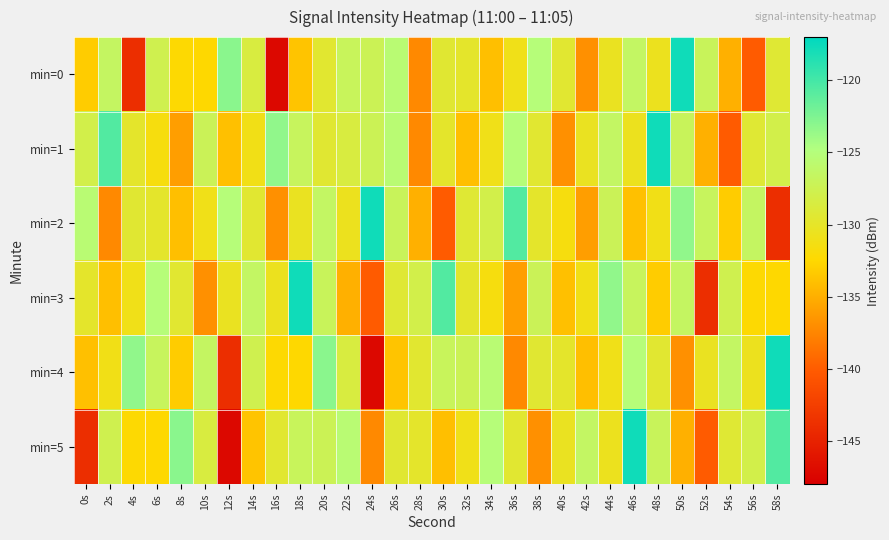

Reading left to right, what are all the values shown in this chart?

min=0: 0s=-133.2	2s=-126.6	4s=-143.9	6s=-127.7	8s=-132.4	10s=-132.5	12s=-123.0	14s=-128.6	16s=-147.2	18s=-133.8	20s=-129.6	22s=-127.0	24s=-127.3	26s=-125.5	28s=-137.3	30s=-129.4	32s=-129.9	34s=-134.0	36s=-131.0	38s=-125.2	40s=-129.5	42s=-136.9	44s=-130.5	46s=-126.5	48s=-130.6	50s=-117.7	52s=-127.0	54s=-135.0	56s=-140.1	58s=-129.3
min=1: 0s=-128.0	2s=-120.6	4s=-129.8	6s=-131.6	8s=-136.0	10s=-127.2	12s=-134.0	14s=-131.1	16s=-123.3	18s=-126.9	20s=-129.4	22s=-128.6	24s=-127.3	26s=-125.5	28s=-137.3	30s=-129.9	32s=-134.0	34s=-131.0	36s=-125.2	38s=-129.5	40s=-136.9	42s=-130.5	44s=-126.5	46s=-130.6	48s=-117.7	50s=-127.0	52s=-135.0	54s=-140.1	56s=-129.3	58s=-128.0
min=2: 0s=-125.5	2s=-137.3	4s=-129.4	6s=-129.9	8s=-134.0	10s=-131.0	12s=-125.2	14s=-129.5	16s=-136.9	18s=-130.5	20s=-126.5	22s=-130.6	24s=-117.7	26s=-127.0	28s=-135.0	30s=-140.1	32s=-129.3	34s=-128.0	36s=-120.6	38s=-129.8	40s=-131.6	42s=-136.0	44s=-127.2	46s=-134.0	48s=-131.1	50s=-123.3	52s=-126.9	54s=-133.2	56s=-126.6	58s=-143.9
min=3: 0s=-129.9	2s=-134.0	4s=-131.0	6s=-125.2	8s=-129.5	10s=-136.9	12s=-130.5	14s=-126.5	16s=-130.6	18s=-117.7	20s=-127.0	22s=-135.0	24s=-140.1	26s=-129.3	28s=-128.0	30s=-120.6	32s=-129.8	34s=-131.6	36s=-136.0	38s=-127.2	40s=-134.0	42s=-131.1	44s=-123.3	46s=-126.9	48s=-133.2	50s=-126.6	52s=-143.9	54s=-127.7	56s=-132.4	58s=-132.5
min=4: 0s=-134.0	2s=-131.1	4s=-123.3	6s=-126.9	8s=-133.2	10s=-126.6	12s=-143.9	14s=-127.7	16s=-132.4	18s=-132.5	20s=-123.0	22s=-128.6	24s=-147.2	26s=-133.8	28s=-129.6	30s=-127.0	32s=-127.3	34s=-125.5	36s=-137.3	38s=-129.4	40s=-129.9	42s=-134.0	44s=-131.0	46s=-125.2	48s=-129.5	50s=-136.9	52s=-130.5	54s=-126.5	56s=-130.6	58s=-117.7
min=5: 0s=-143.9	2s=-127.7	4s=-132.4	6s=-132.5	8s=-123.0	10s=-128.6	12s=-147.2	14s=-133.8	16s=-129.6	18s=-127.0	20s=-127.3	22s=-125.5	24s=-137.3	26s=-129.4	28s=-129.9	30s=-134.0	32s=-131.0	34s=-125.2	36s=-129.5	38s=-136.9	40s=-130.5	42s=-126.5	44s=-130.6	46s=-117.7	48s=-127.0	50s=-135.0	52s=-140.1	54s=-129.3	56s=-128.0	58s=-120.6